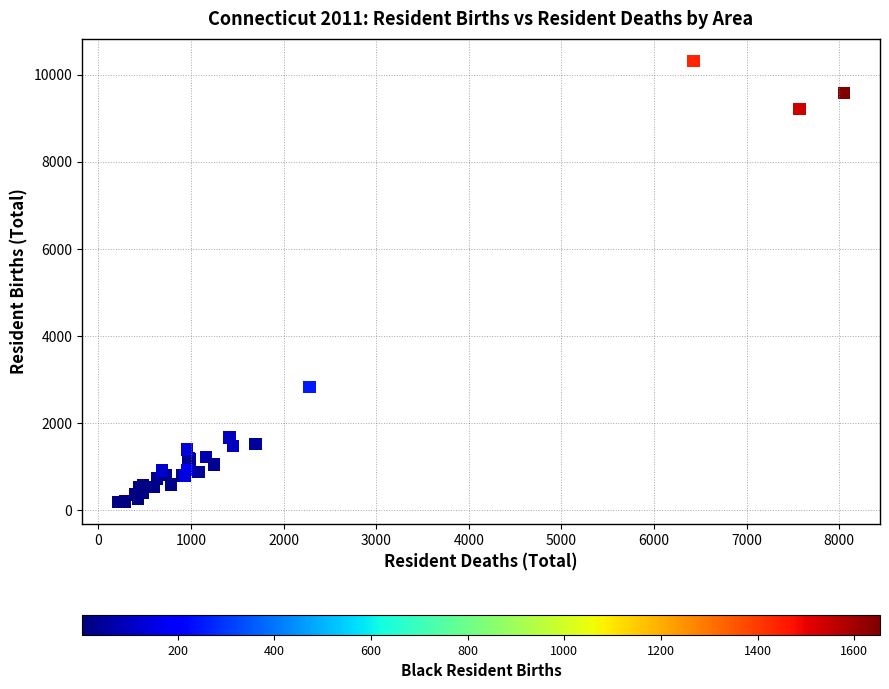

What Y value in the scatter plot is closest to 5256?

2821